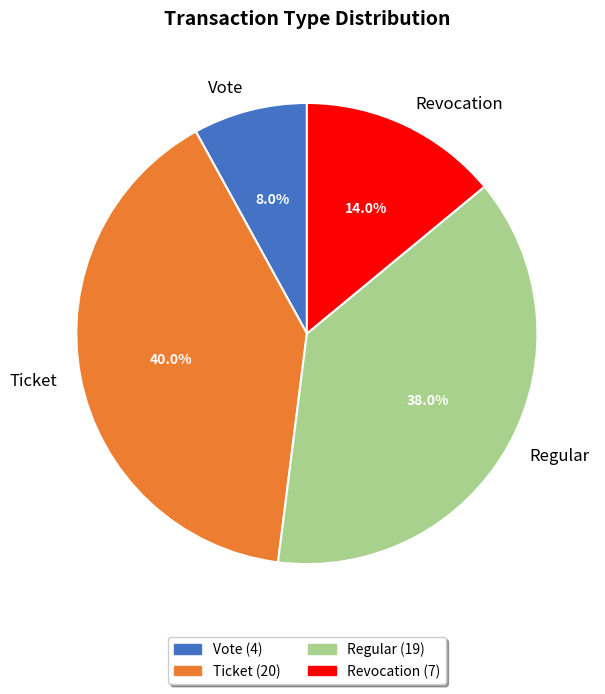

Between Revocation and Vote, which is larger?

Revocation